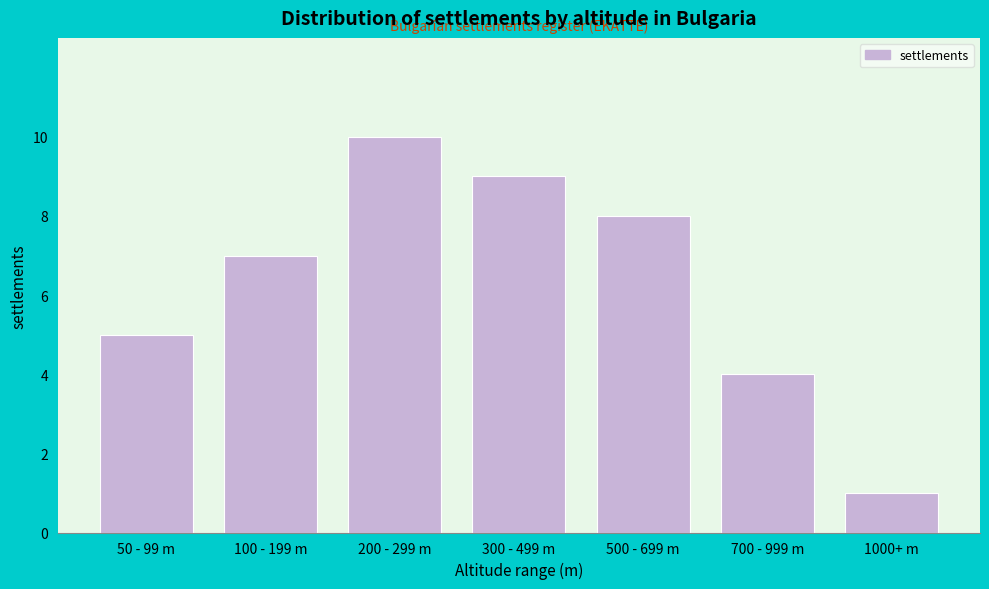

Reading left to right, extract all data points from this chart.

50 - 99 m=5	100 - 199 m=7	200 - 299 m=10	300 - 499 m=9	500 - 699 m=8	700 - 999 m=4	1000+ m=1